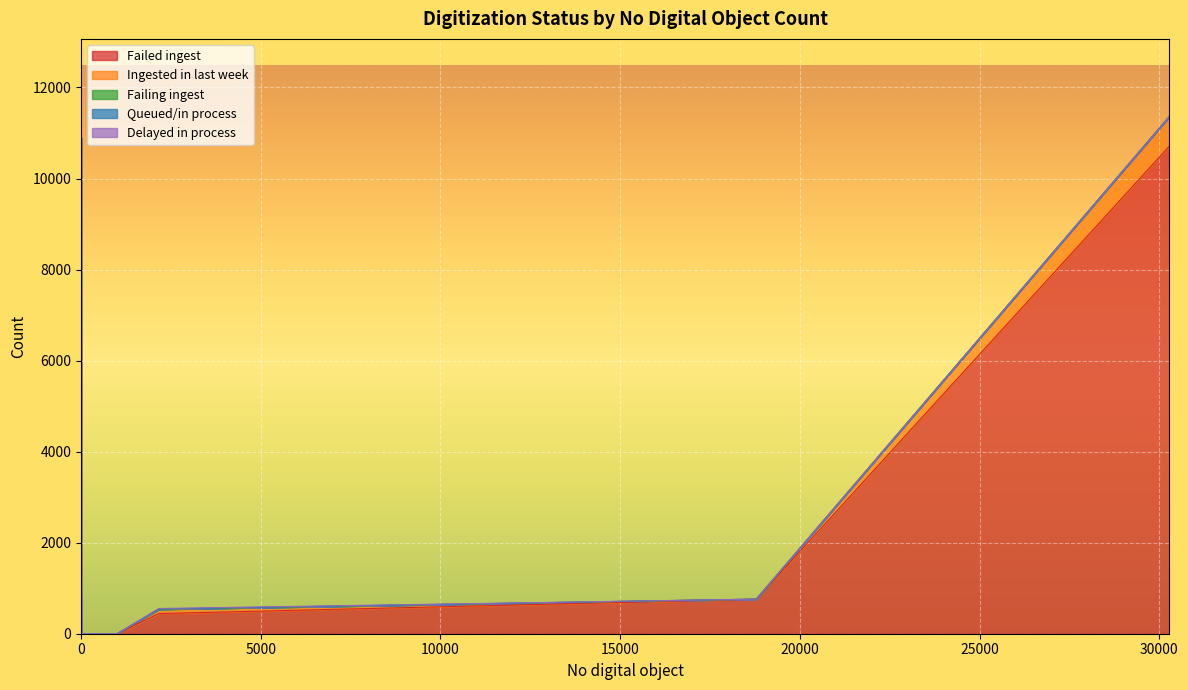

True or false: Delayed in process and Failing ingest cross at least once.

True